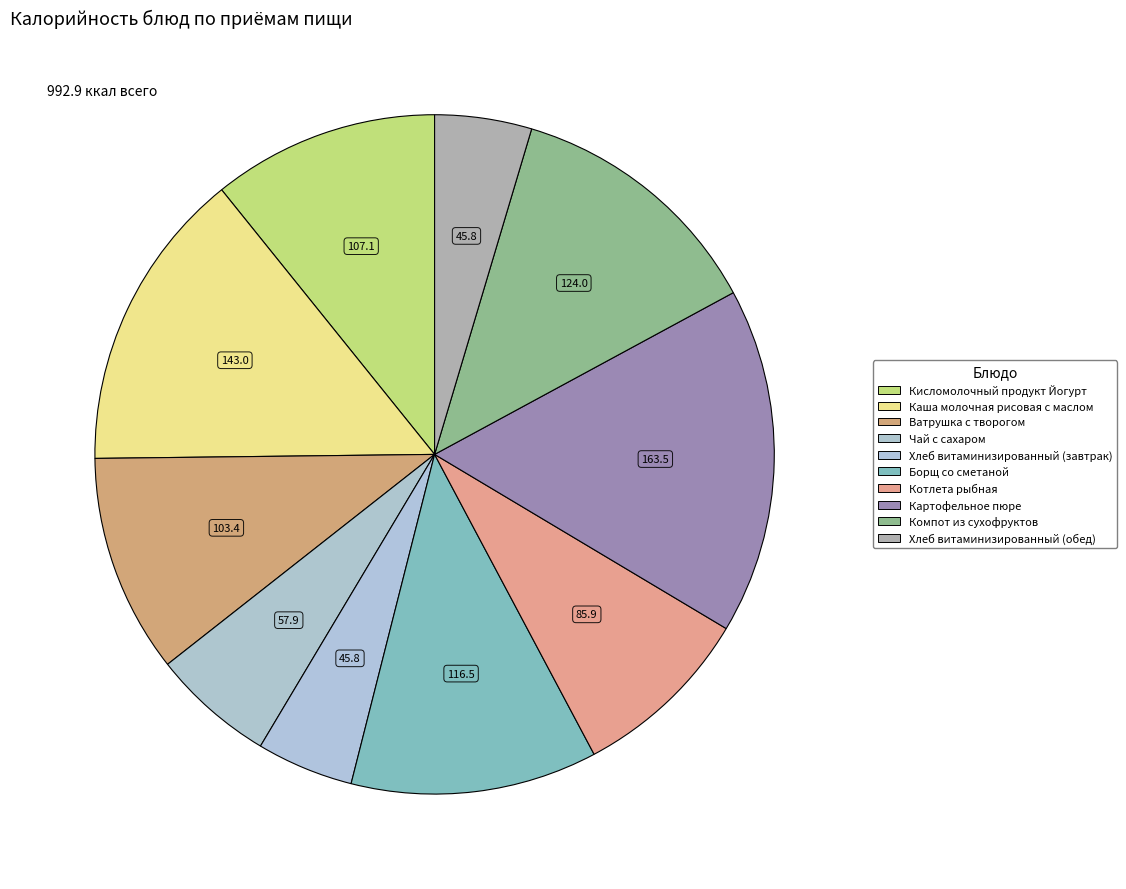

True or false: Каша молочная рисовая с маслом accounts for 23% of the total.

False